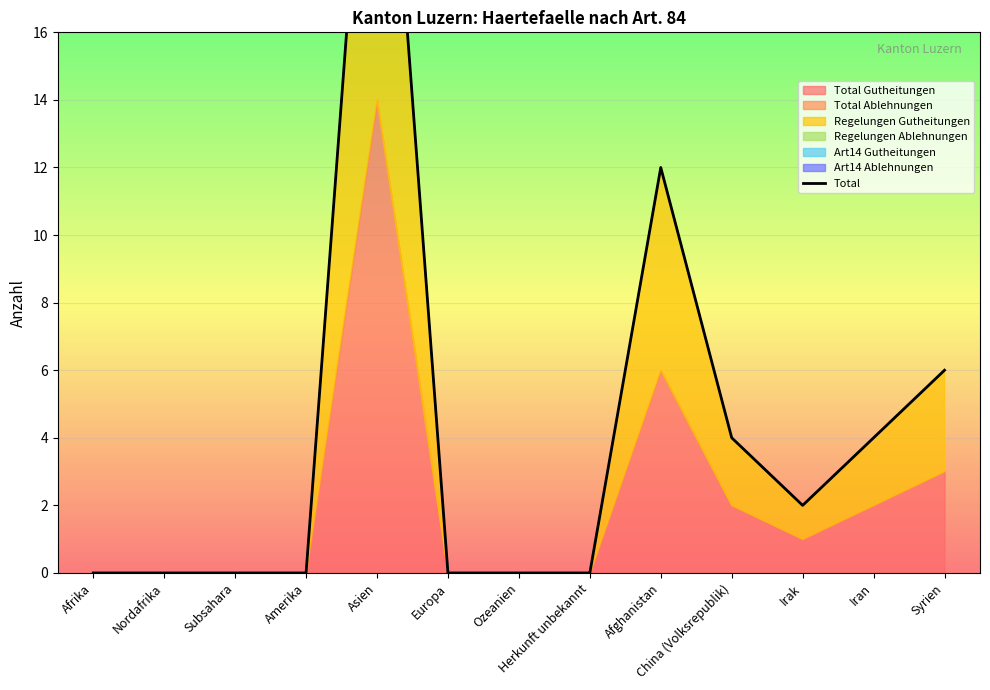

List the labels in order of value, largest first.

Asien, Afghanistan, Syrien, China (Volksrepublik), Iran, Irak, Afrika, Nordafrika, Subsahara, Amerika, Europa, Ozeanien, Herkunft unbekannt